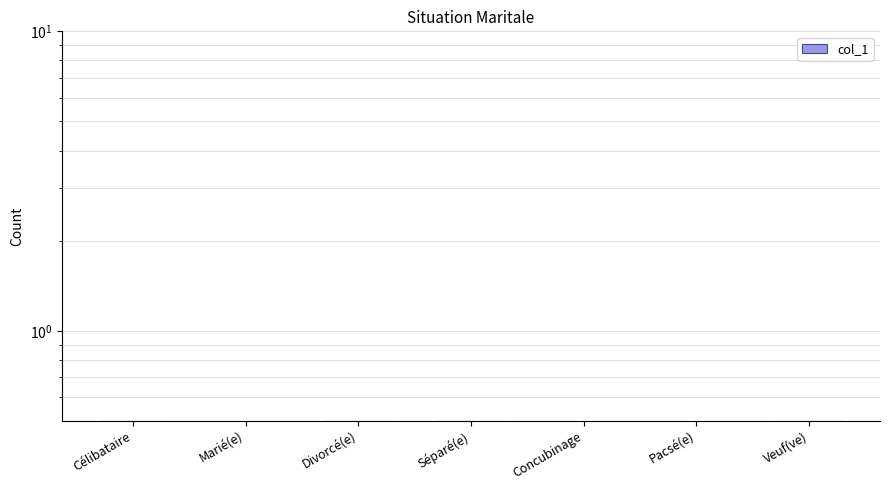

What is the maximum value shown in the chart?

0.5